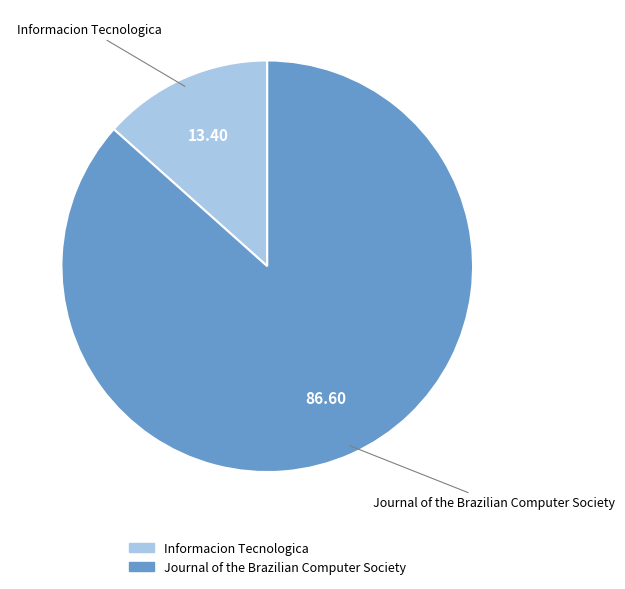

Does any single category account for the majority?

Yes